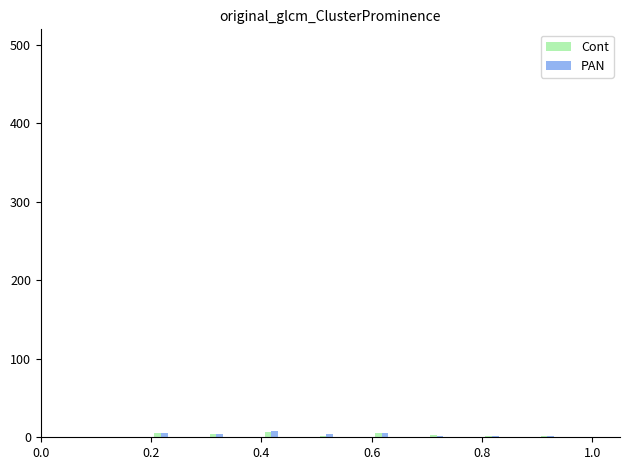

What is the sum of all Cont values?

30